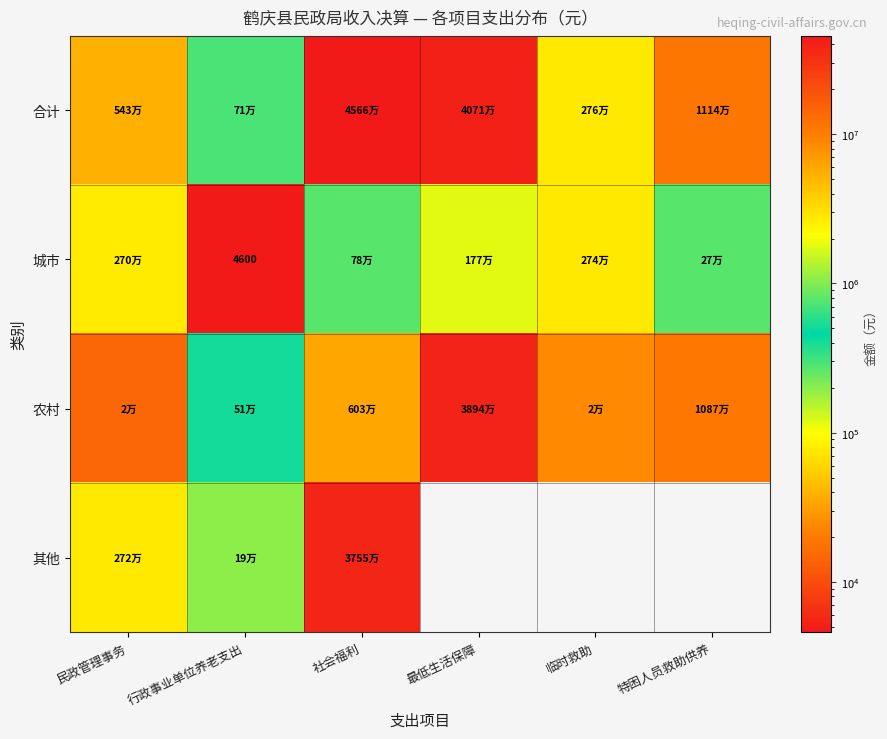

Which series changed the most between 社会福利 and 临时救助?

合计